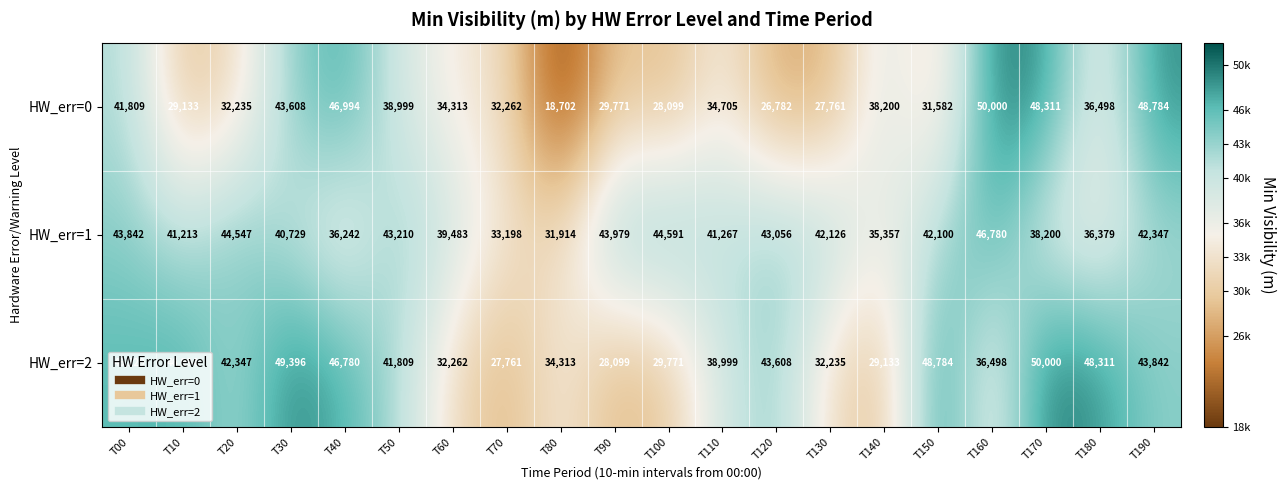

Rank the series at T40 from highest to lowest value.

HW_err=0, HW_err=2, HW_err=1